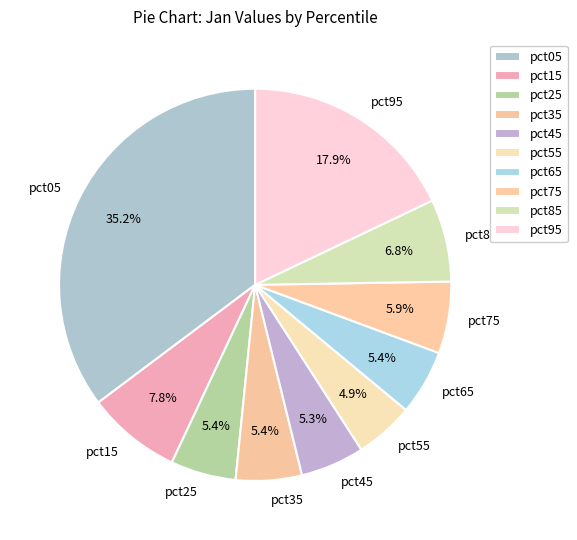

Is the sum of pct85 and pct35 greater than half?

No